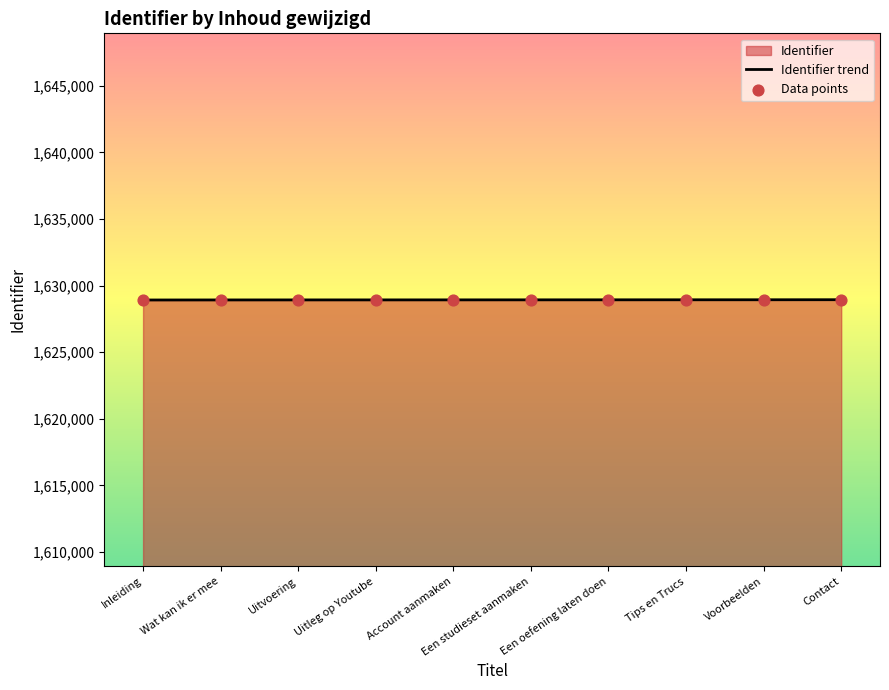

Which series has the widest spread of Y values?

Identifier trend